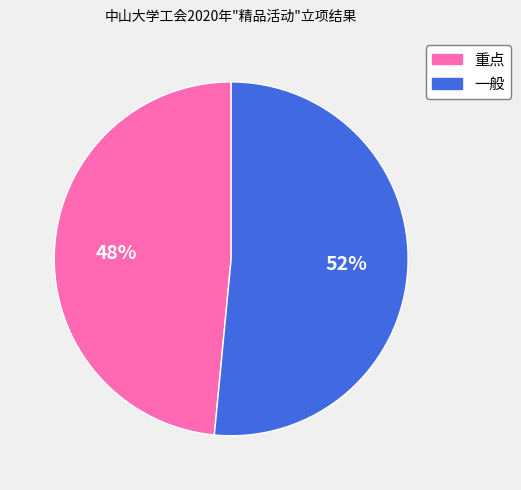

The 重点 slice represents 48% of the pie. True or false?

True